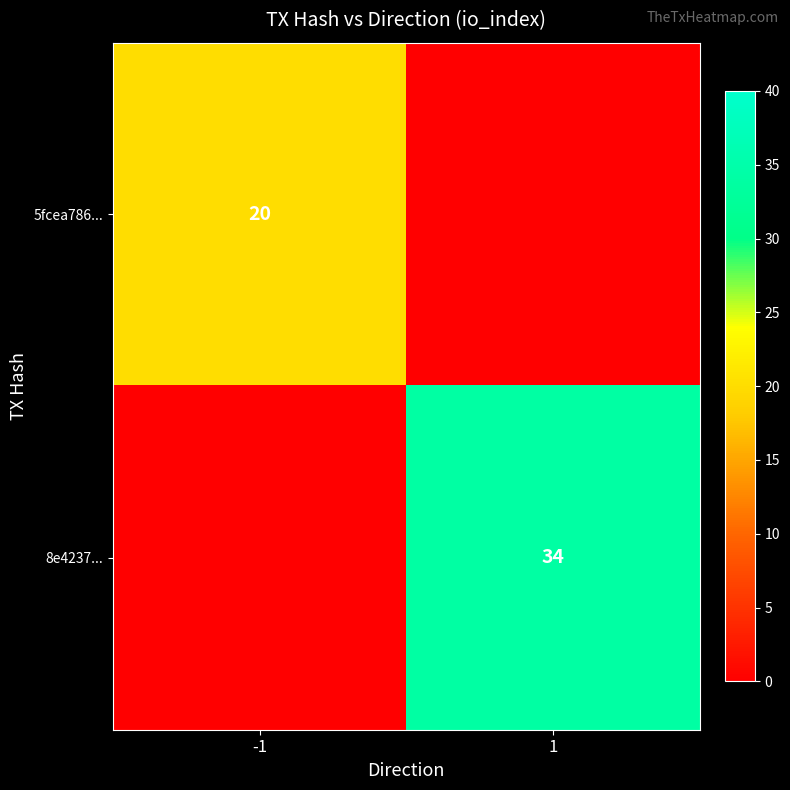

The value of 8e4237... at 1 is 56. True or false?

False